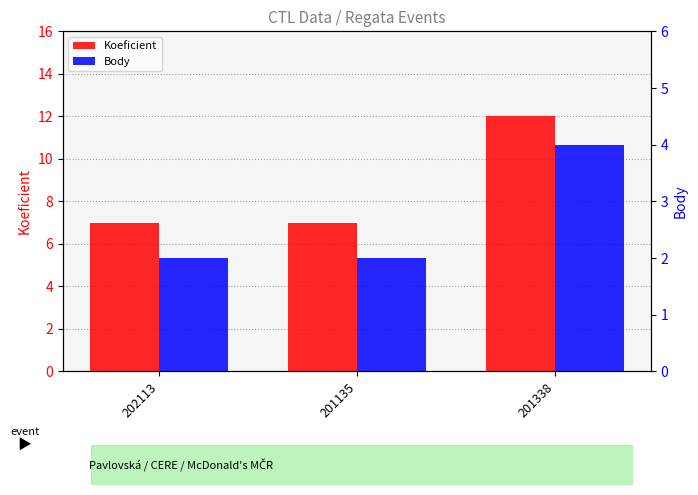

What position from the right is 201338?

1